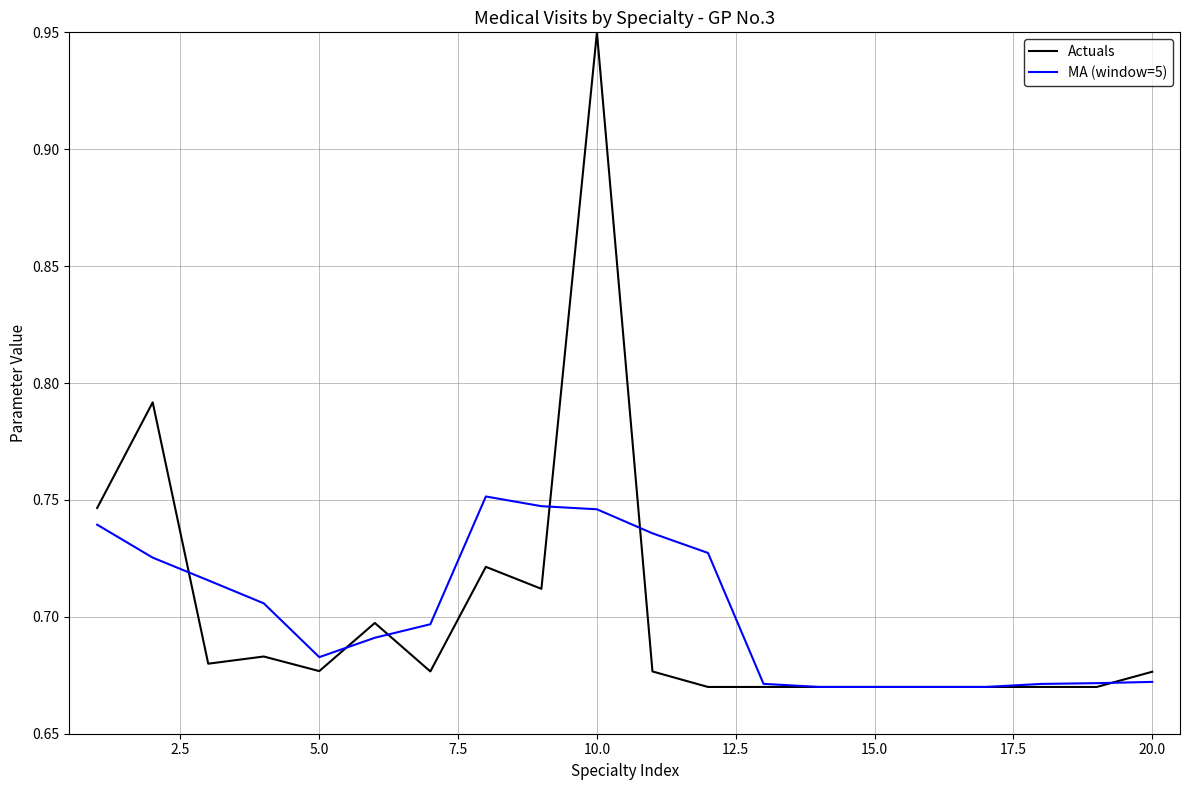

Which series has the widest spread of values?

Actuals